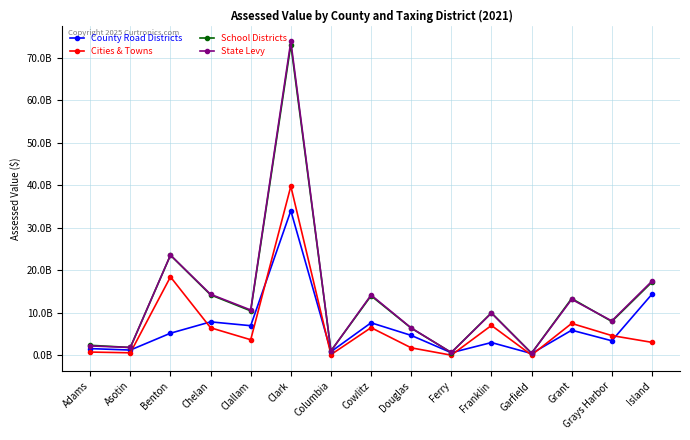

What is the label of the 15th point from the left?

Island